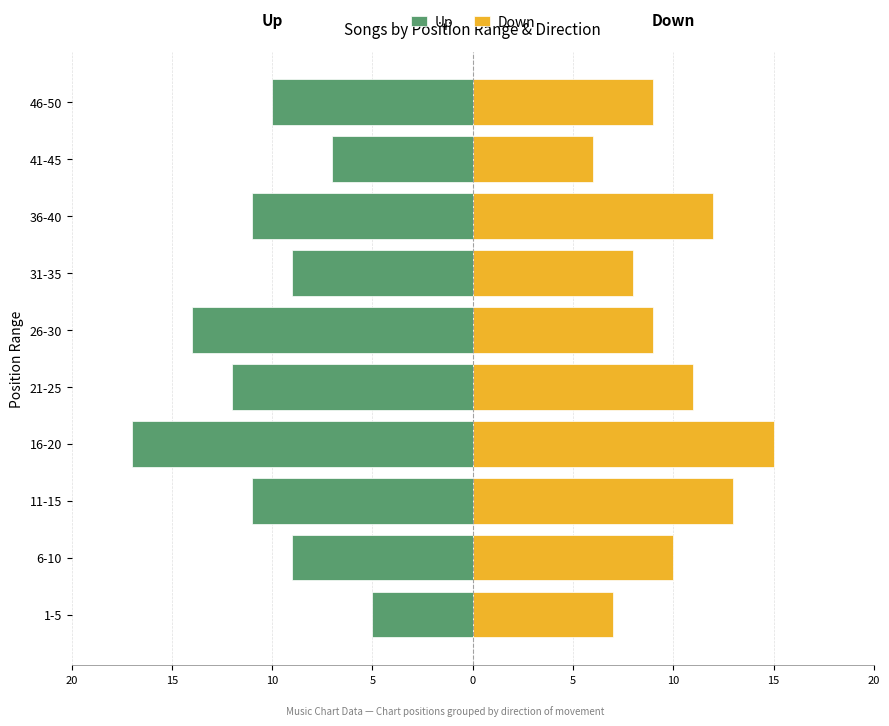

What is the difference between the maximum and minimum values in the Up series?

12